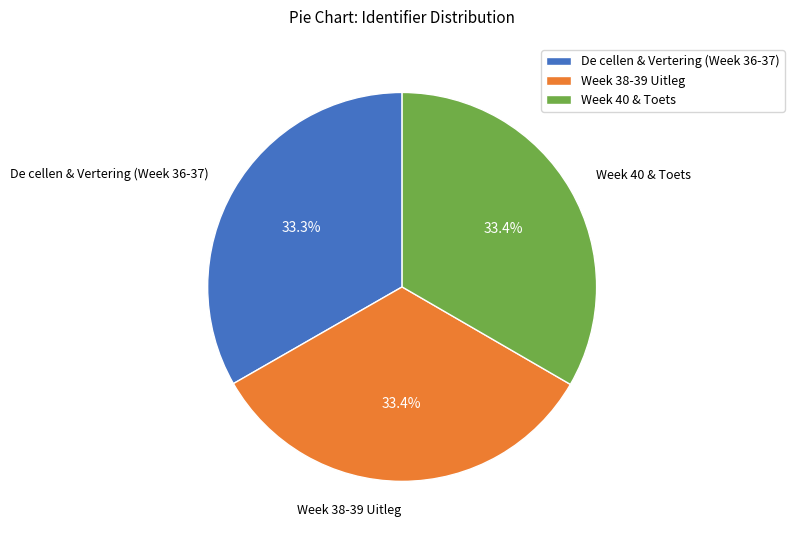

Does any single category account for the majority?

No